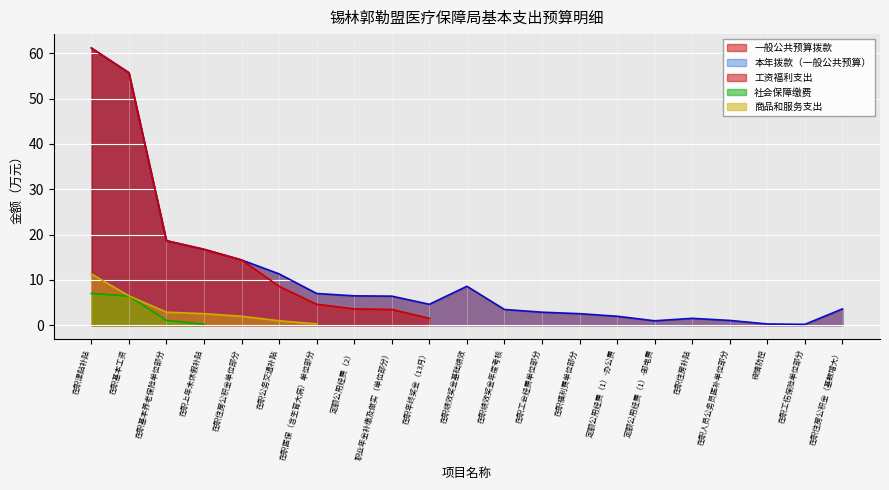

How many data points are less than 4?

10